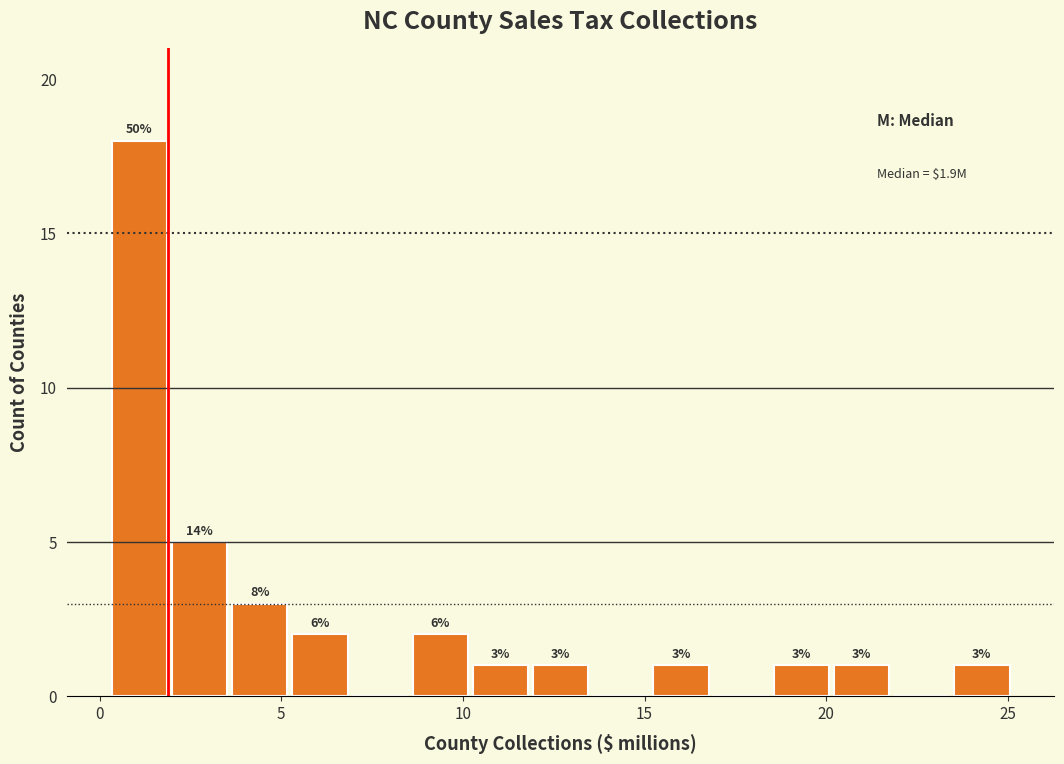

Read against the x-axis, roughly where is the centre of the tallest bar?

1.0